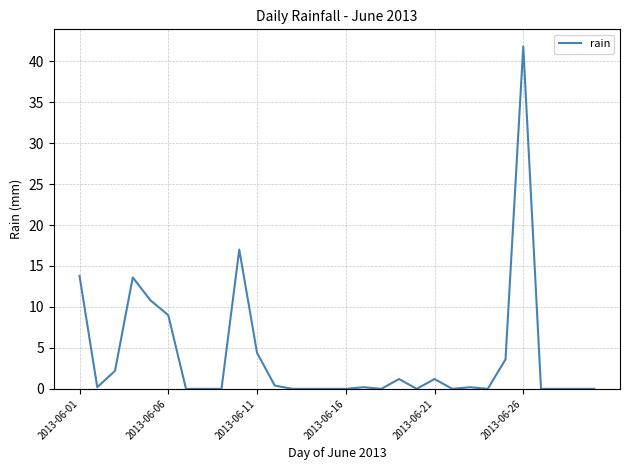

What is the maximum value shown in the chart?

41.8